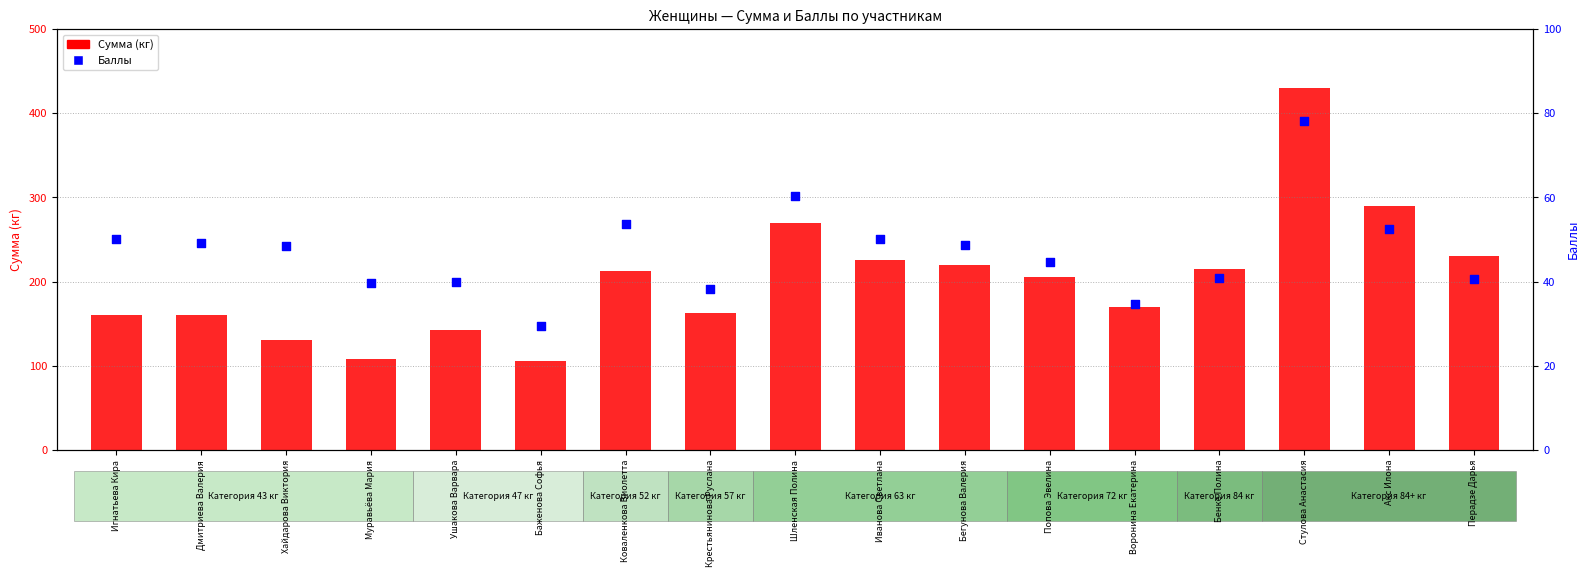

Which series has the largest total across all categories?

Сумма